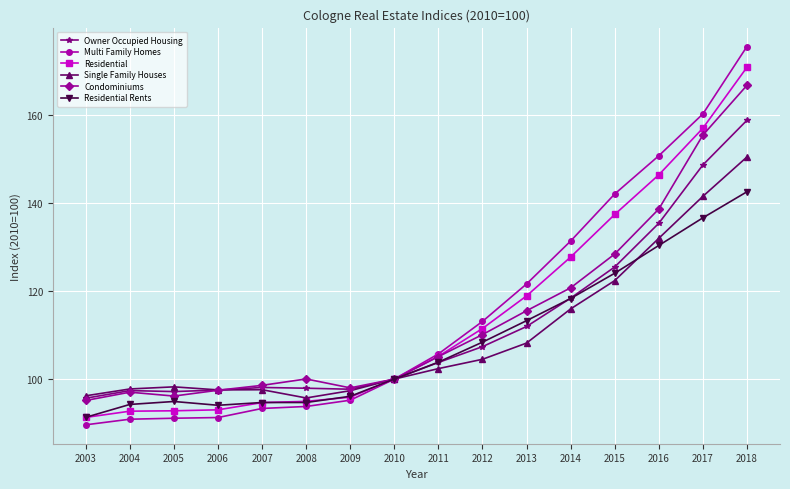

The value of Residential at 2012 is 51.2. True or false?

False